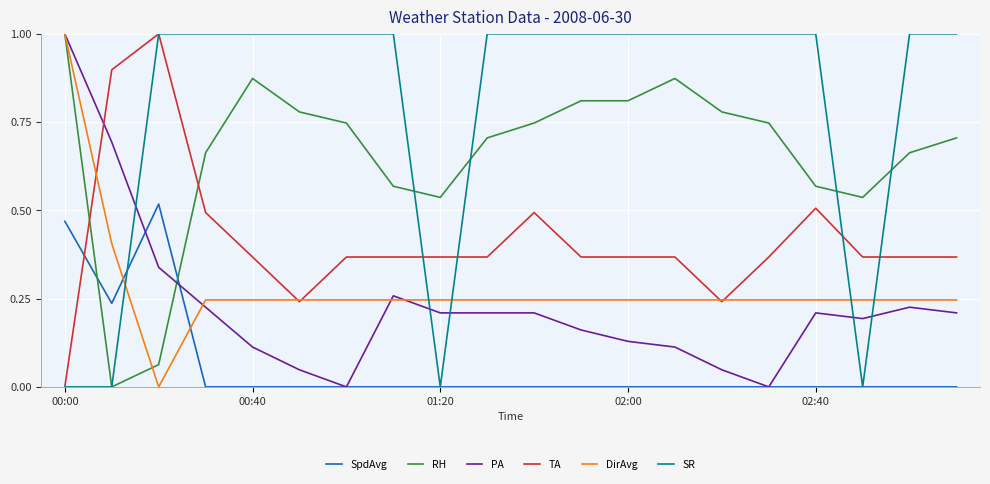

Which series ends up on top after the final intersection of TA and PA?

TA